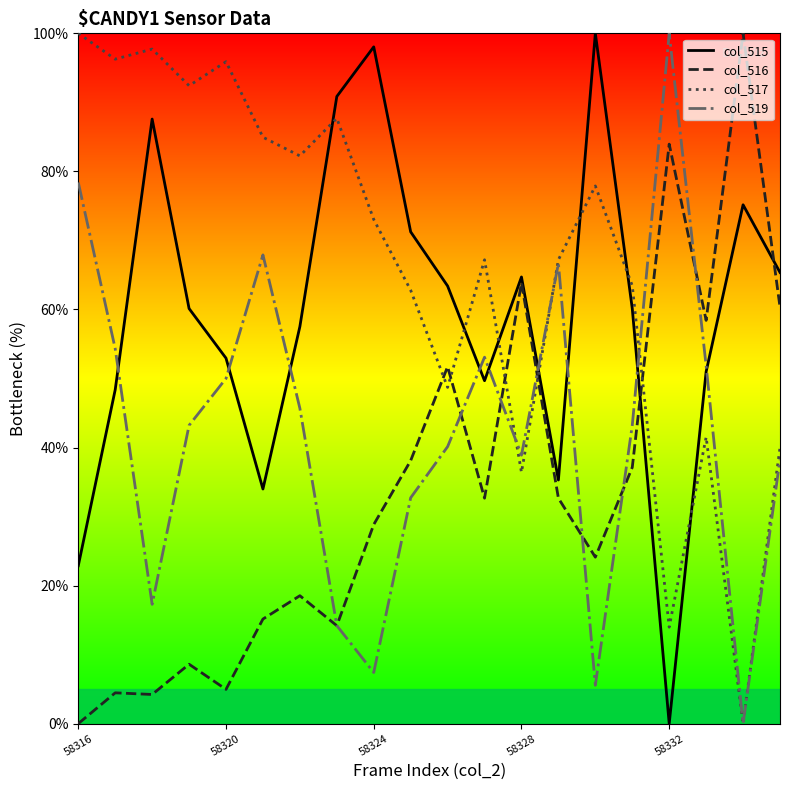

What is the average value of the col_515 series?

59.4